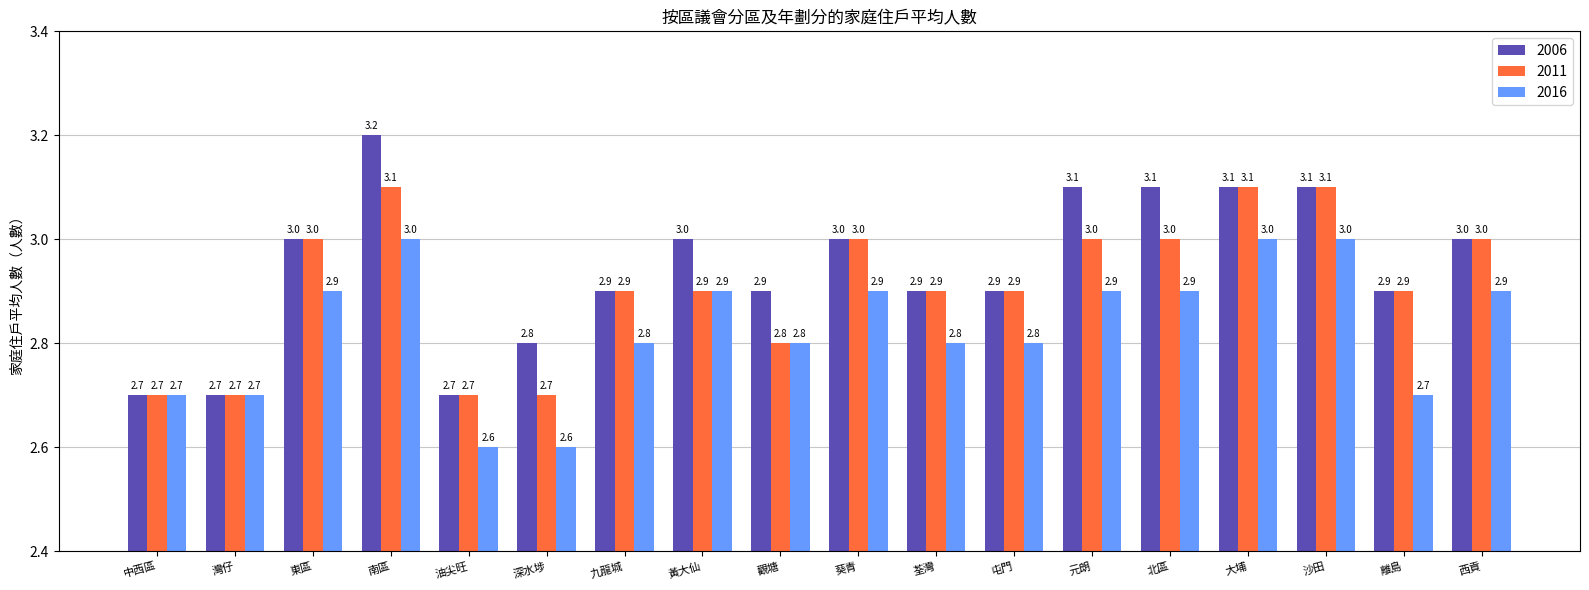

Which series has the largest range (max minus min)?

2006